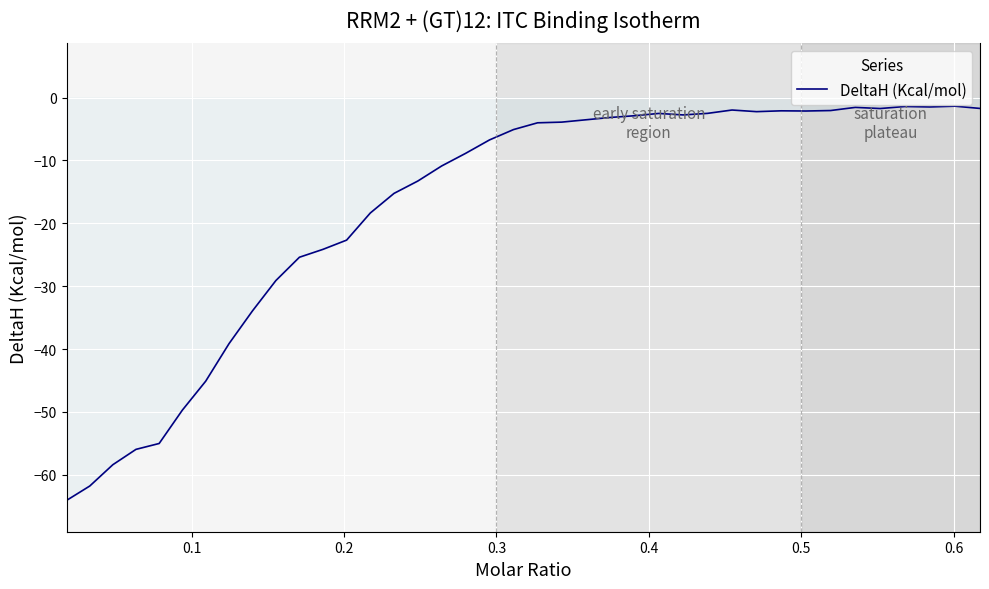

What is the smallest value displayed?

-64.1